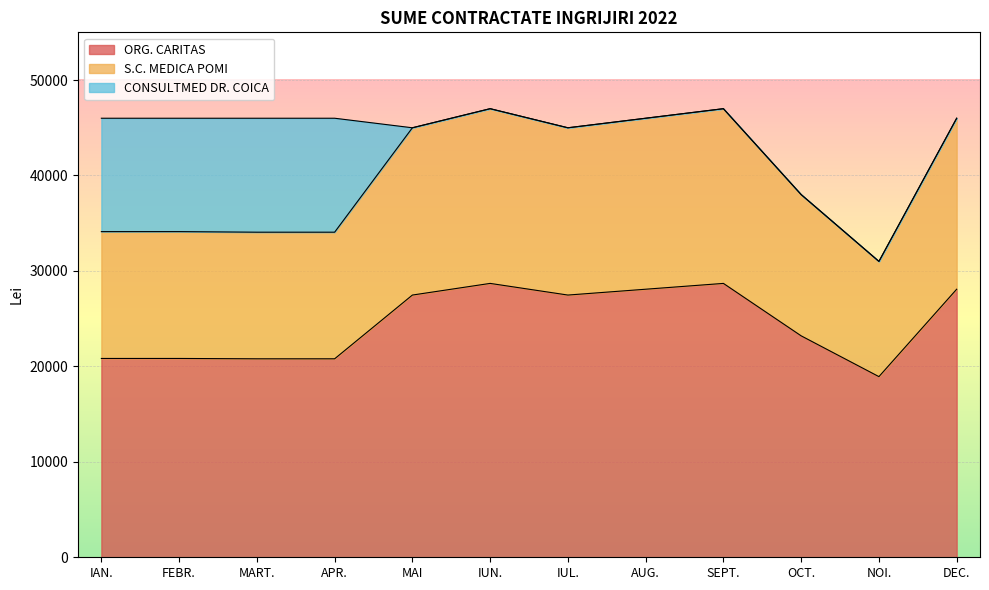

What position from the right is OCT.?

3